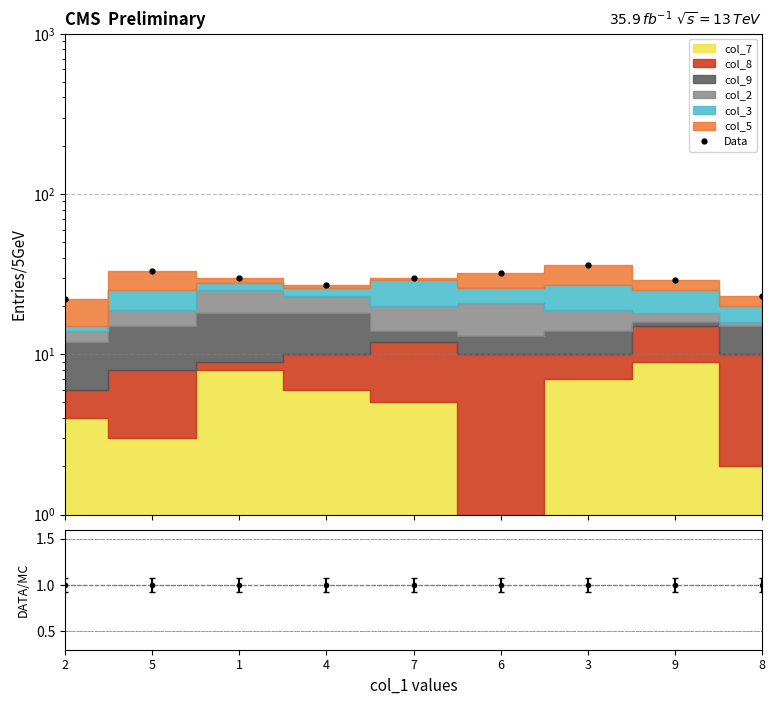

What is the label of the 9th point from the left?

8